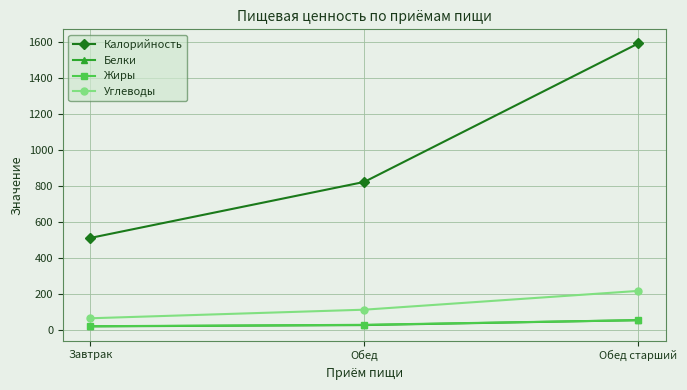

Which category has the highest value in the Калорийность series?

Обед старший